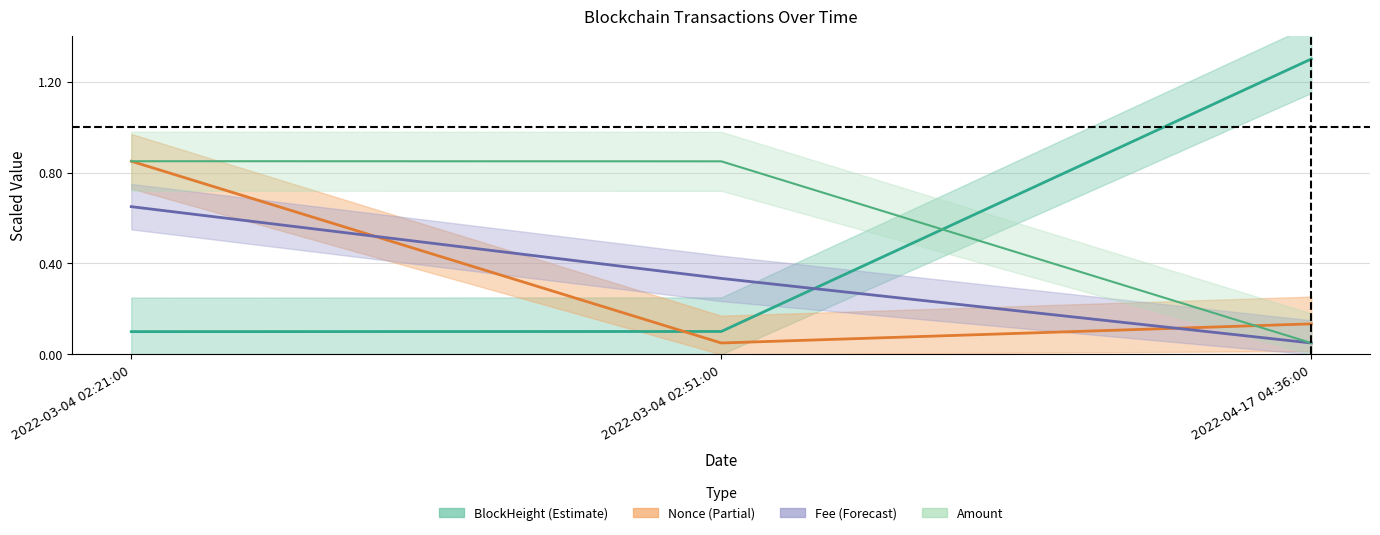

What is the sum of all Amount values?

1.7